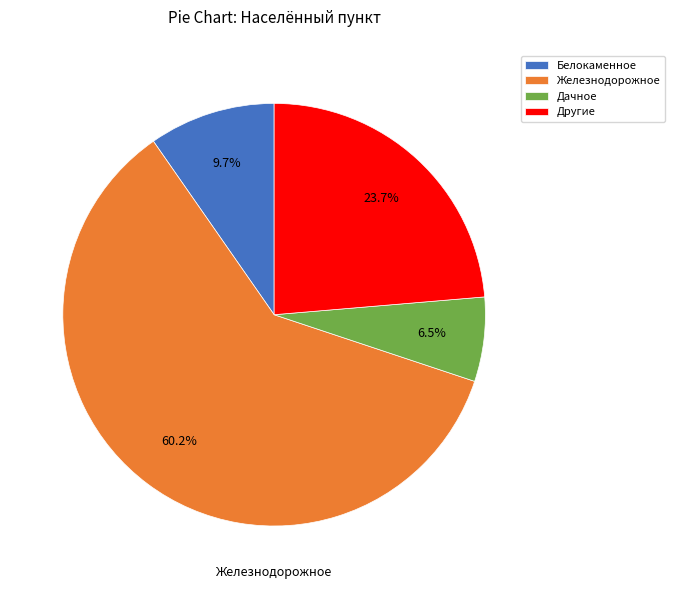

Rank the categories by value from lowest to highest.

Дачное, Белокаменное, Другие, Железнодорожное